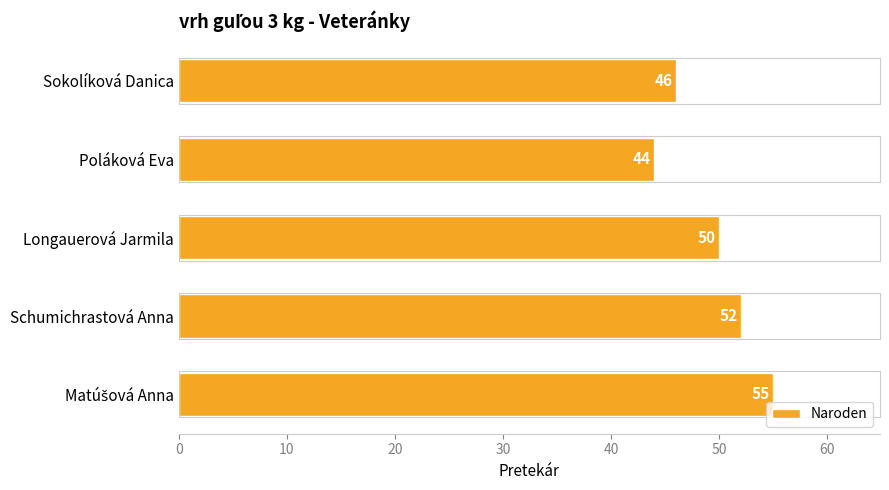

Reading bottom to top, what are all the values shown in this chart?

55	52	50	44	46